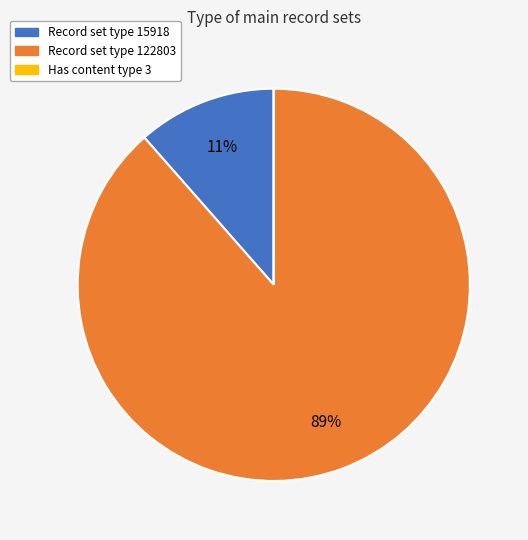

To the nearest percent, what is the difference between the largest and smallest slice percentages?

89%